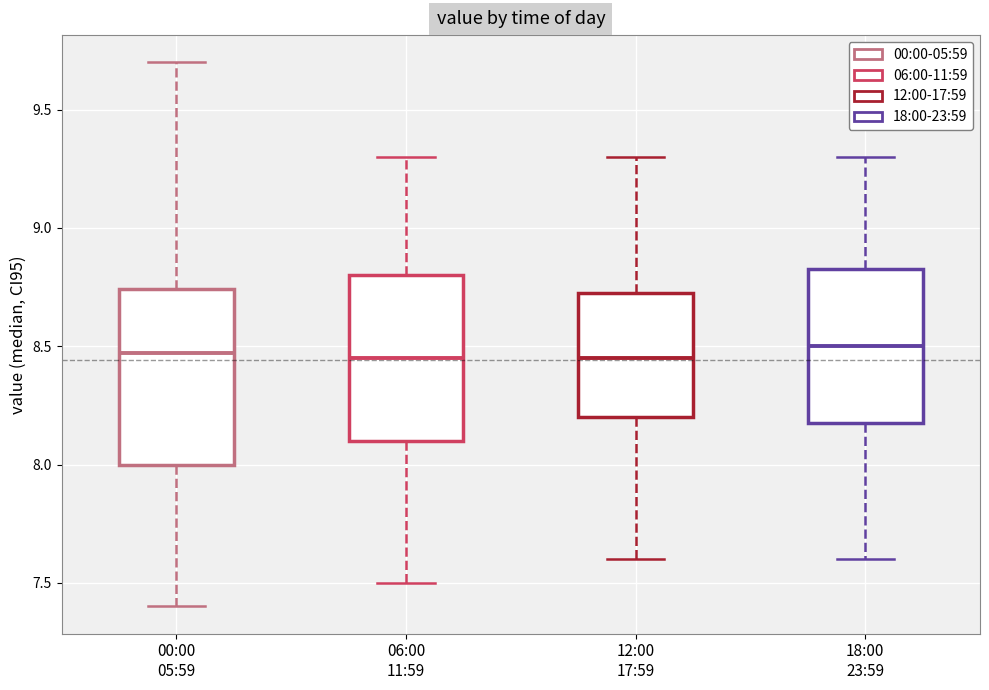

Where is the lower edge of the box for 12:00 17:59 on the y-axis? The values are not printed on the chart, so give them approximately, as read against the axis.

8.20